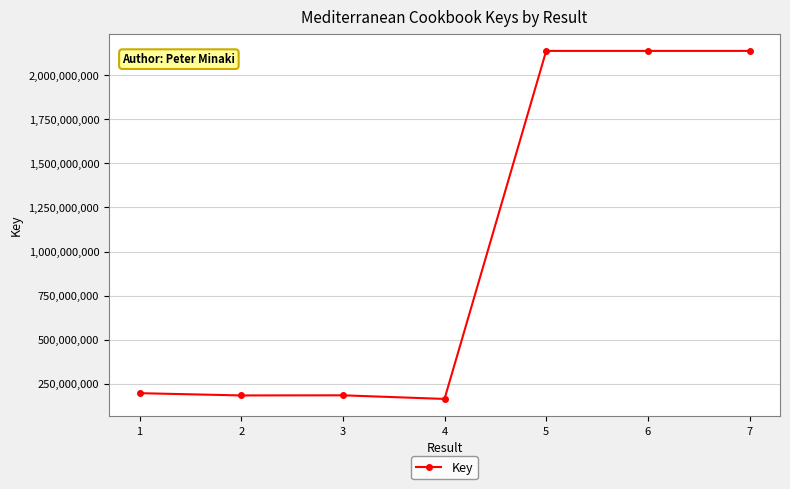

The value at 7 is 2137703762. True or false?

True